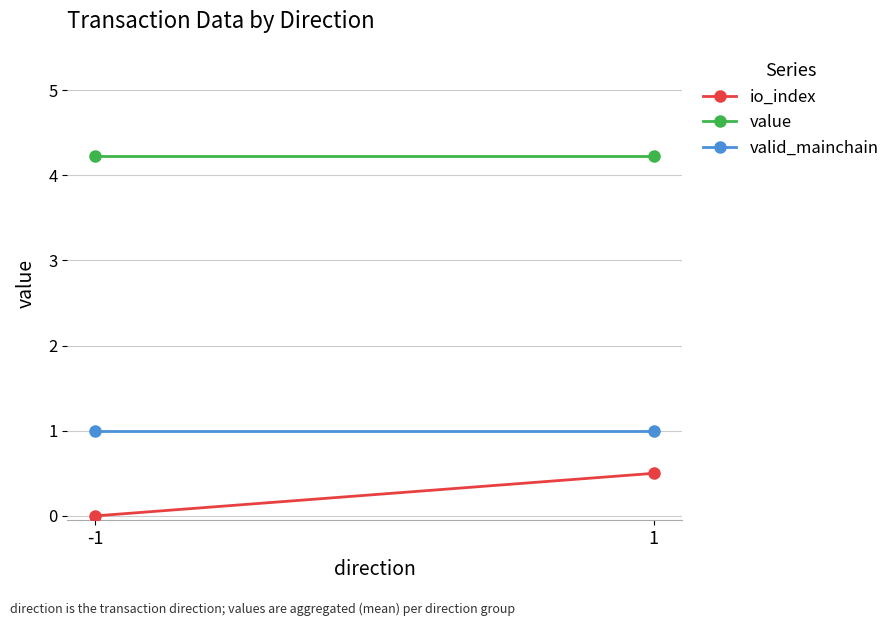

Rank the categories by io_index value from lowest to highest.

-1, 1